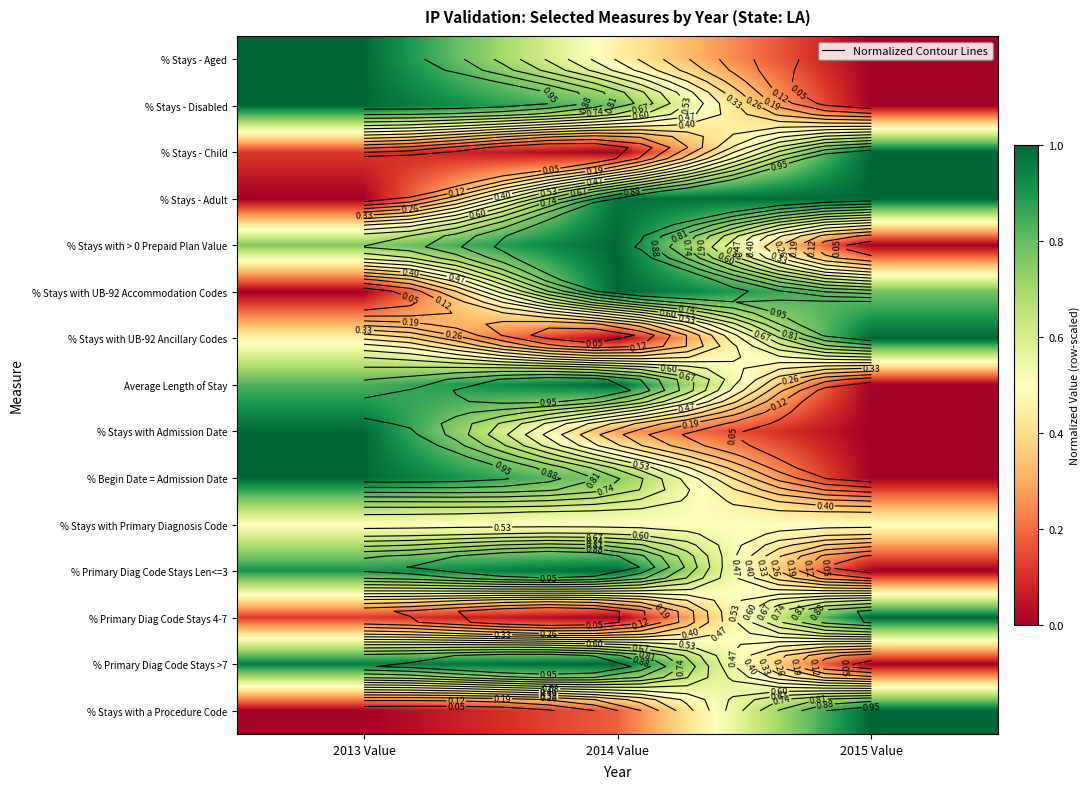

What is the highest value of the % Stays with UB-92 Accommodation Codes series?

1.0